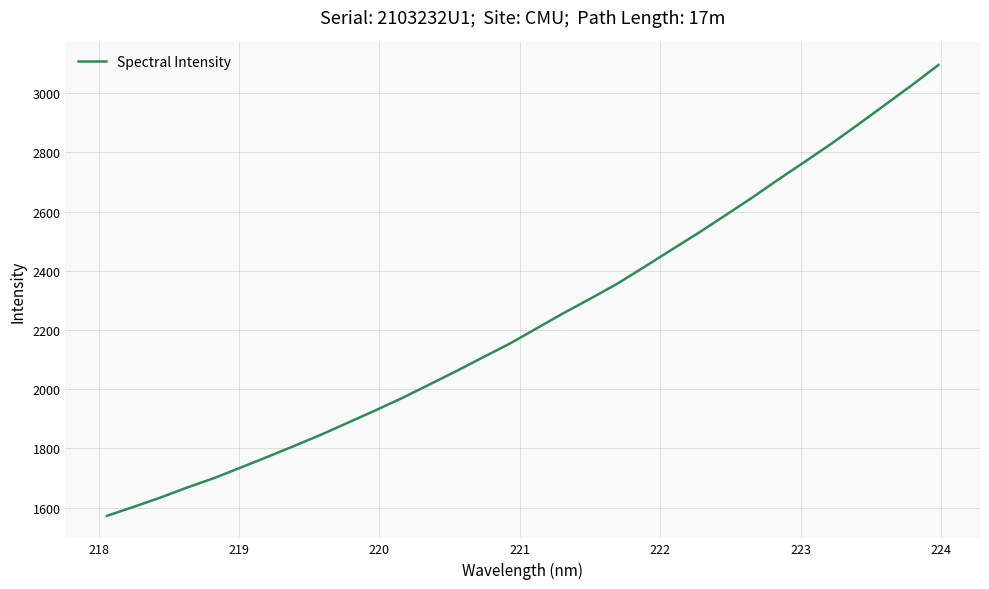

What is the smallest value displayed?

1572.7